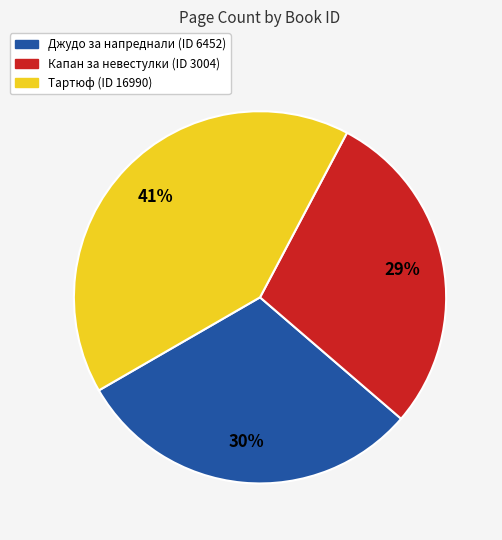

What is the ratio of the value at Тартюф (ID 16990) to the value at Капан за невестулки (ID 3004)?

1.4